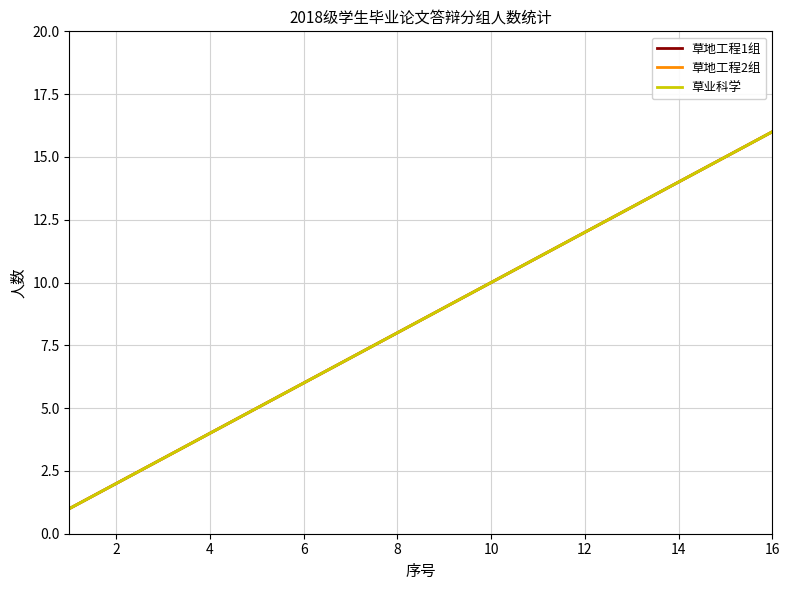

Rank the series by their maximum value, from lowest to highest.

草地工程1组, 草地工程2组, 草业科学